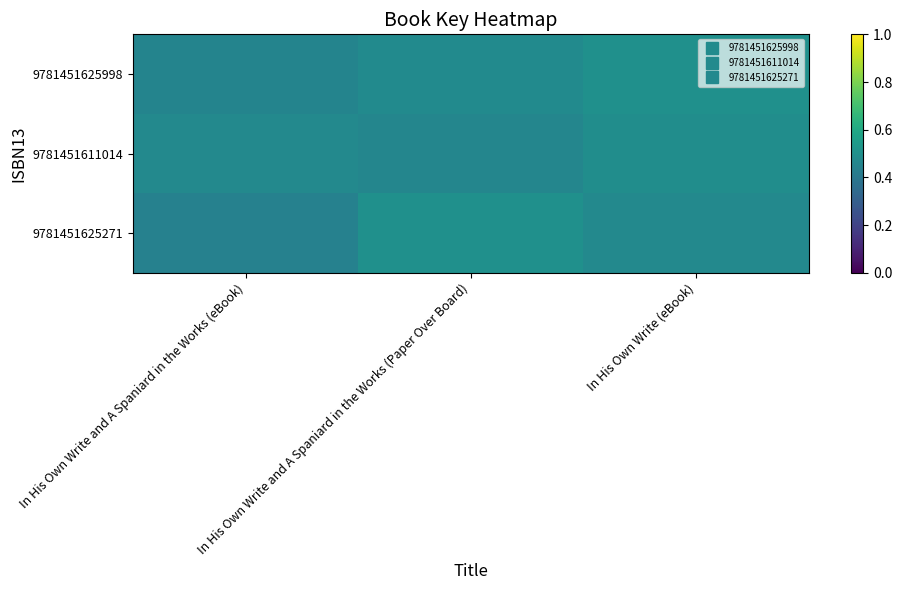

Reading right to left, what are all the values shown in this chart?

9781451625998: In His Own Write (eBook)=0.5	In His Own Write and A Spaniard in the Works (Paper Over Board)=0.5	In His Own Write and A Spaniard in the Works (eBook)=0.5
9781451611014: In His Own Write (eBook)=0.5	In His Own Write and A Spaniard in the Works (Paper Over Board)=0.5	In His Own Write and A Spaniard in the Works (eBook)=0.5
9781451625271: In His Own Write (eBook)=0.5	In His Own Write and A Spaniard in the Works (Paper Over Board)=0.5	In His Own Write and A Spaniard in the Works (eBook)=0.4